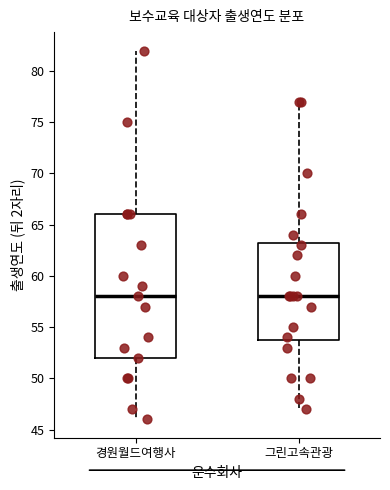

Reading left to right, transcribe this box plot: for each box, give where its median line is, the range the box spans, and where its two whiskers end, as read against the y-axis. The values are not printed on the chart, so give them approximately, as read against the axis.

경원월드여행사: median 58.0, box 52.0 to 66.0, whiskers 46.0 to 82.0
그린고속관광: median 58.0, box 54.0 to 63.5, whiskers 47.0 to 77.0